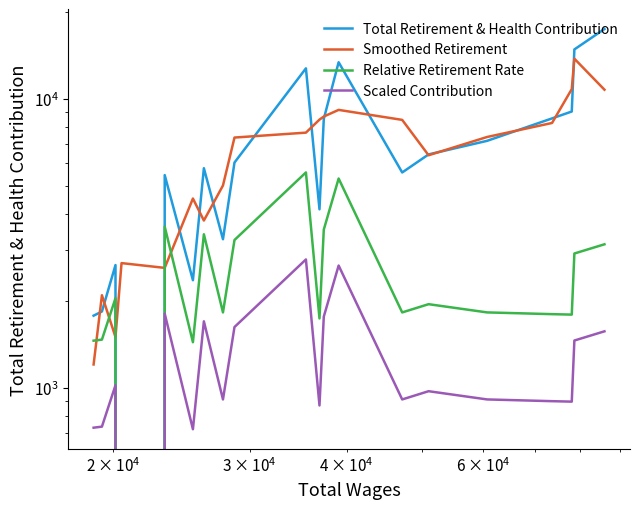

Is the value of Smoothed Retirement at 18 greater than the value of Scaled Contribution at 4?

Yes